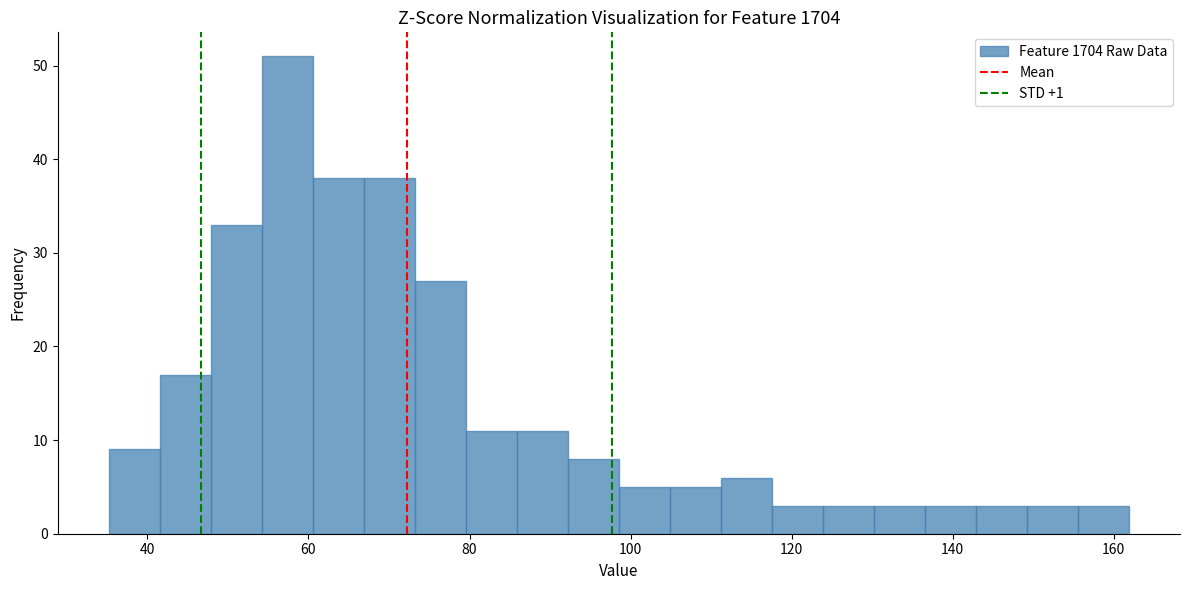

Around what value on the x-axis is the tallest bar? Give the approximate position of its centre, as read against the axis.

58